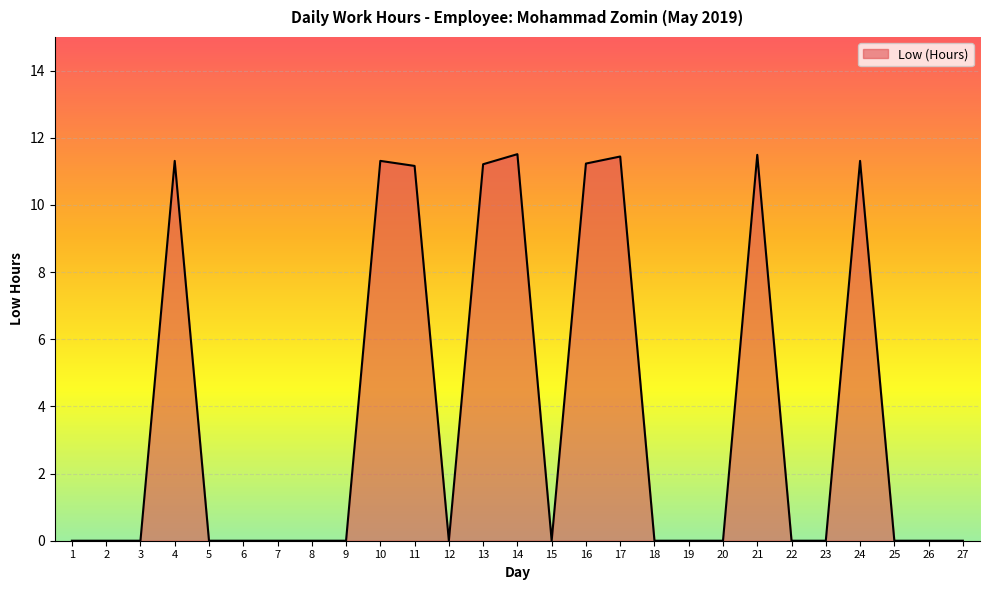

Between 13 and 17, which is larger?

17